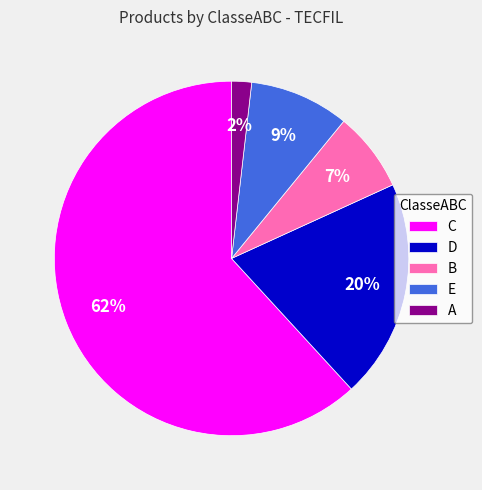

The C slice represents 47% of the pie. True or false?

False